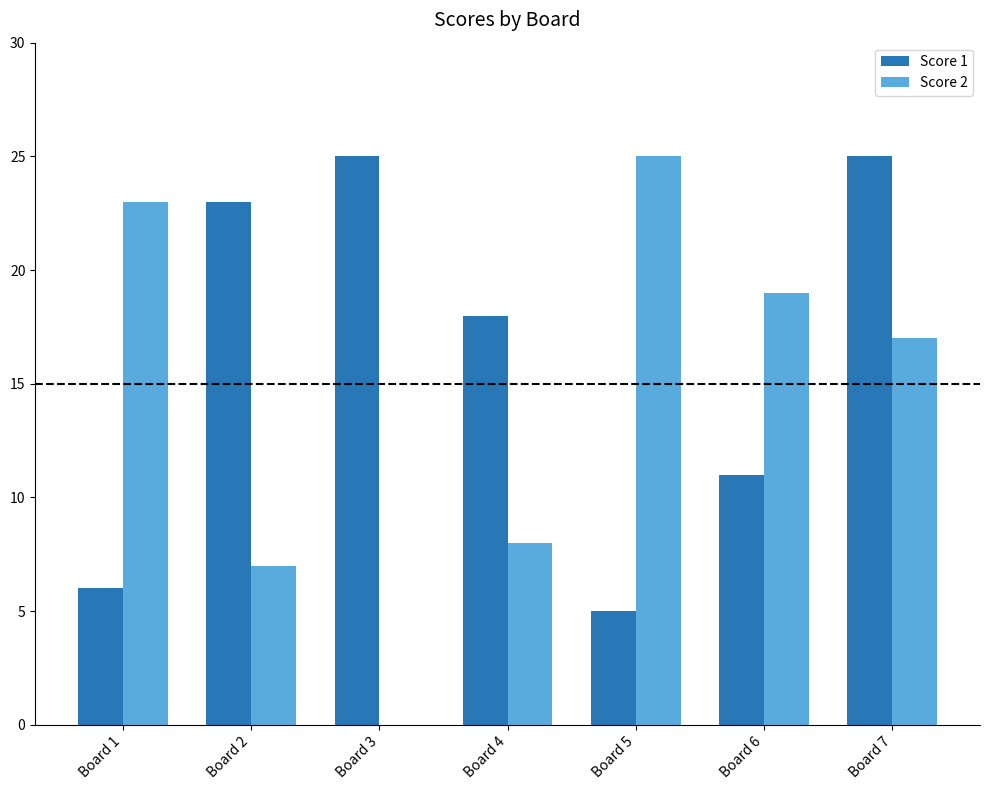

The value of Score 2 at Board 7 is 17. True or false?

True